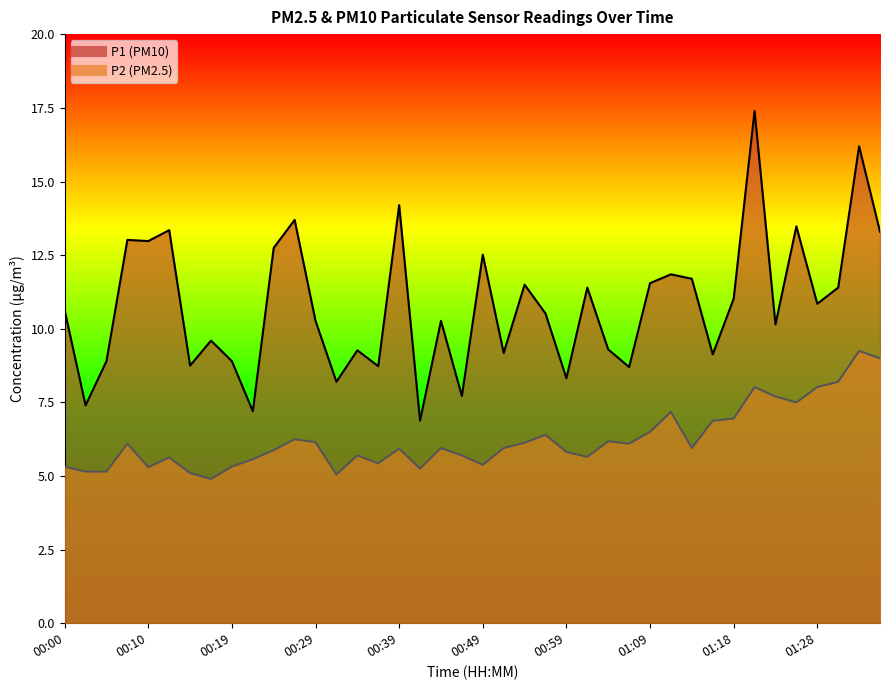

At which category is the sum across all series the highest?

01:33